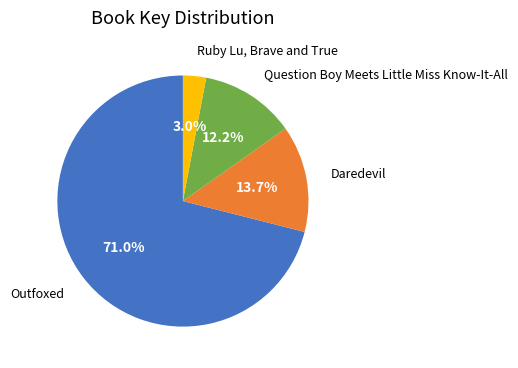

Count the number of slices in the pie.

4